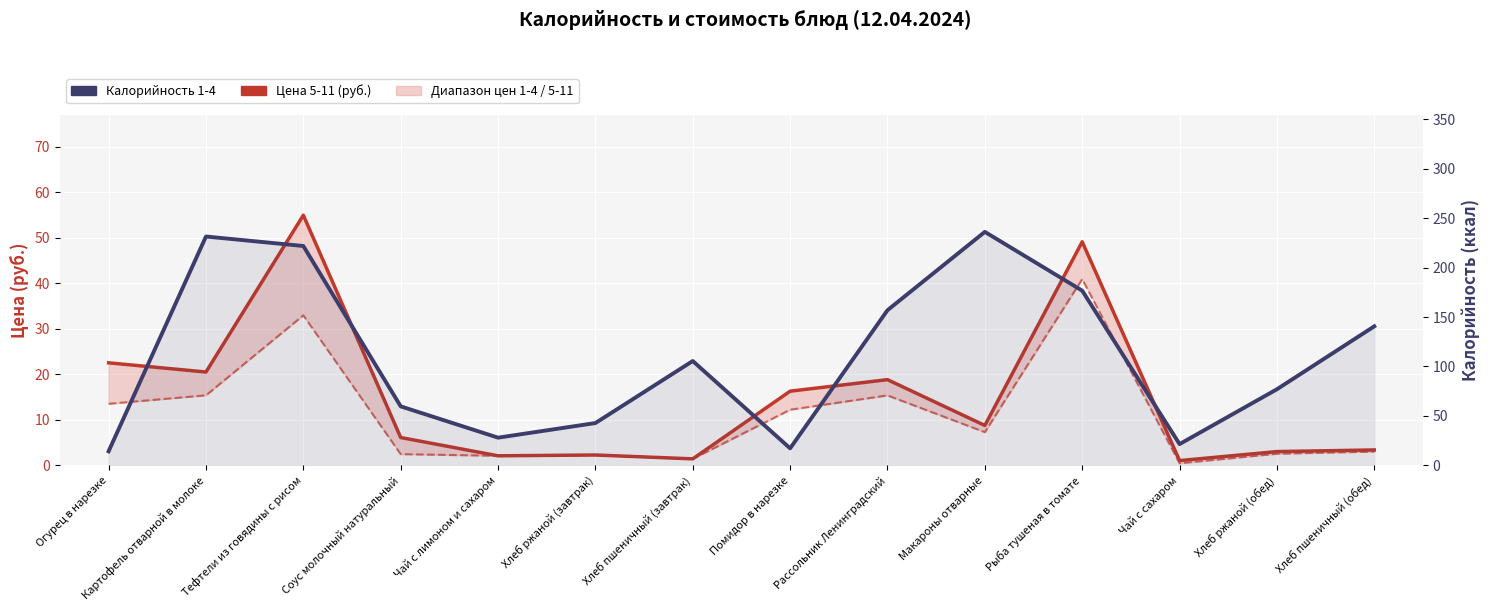

What is the label of the 7th point from the right?

Помидор в нарезке